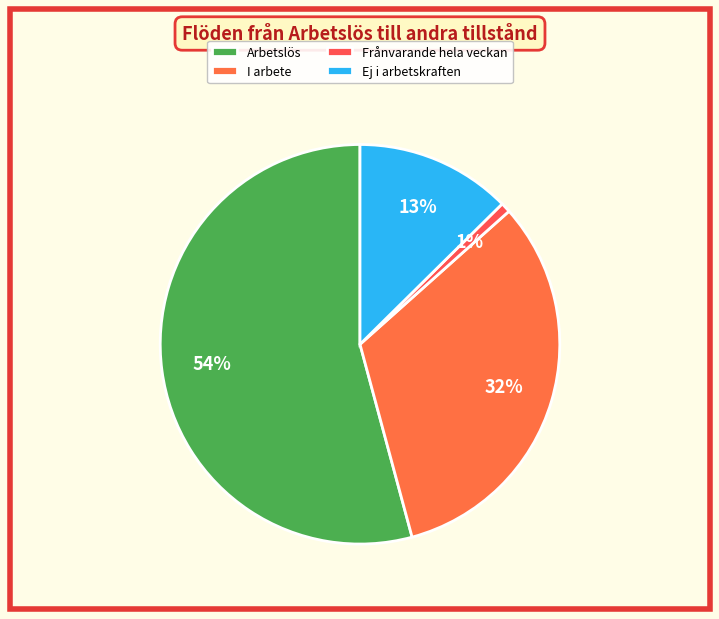

Does any single category account for the majority?

Yes